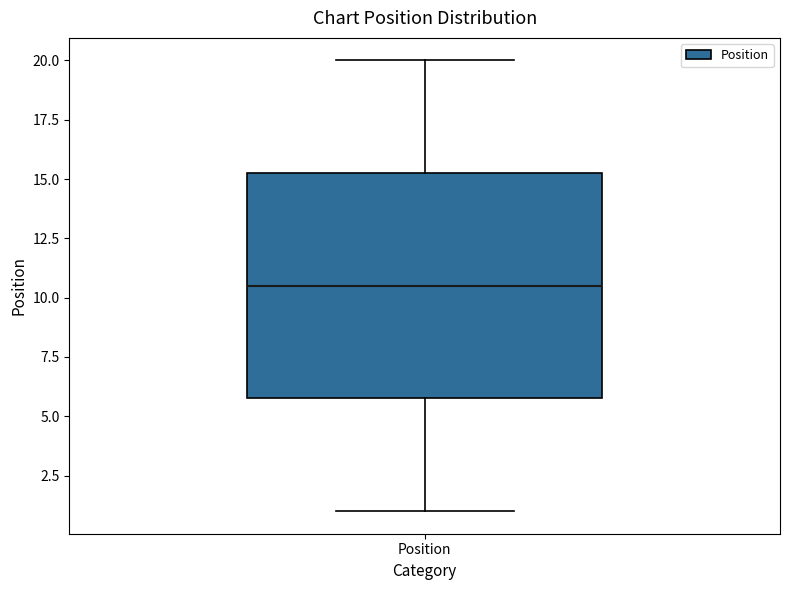

Where does the upper whisker of the box for Position end on the y-axis? The values are not printed on the chart, so give them approximately, as read against the axis.

20.0